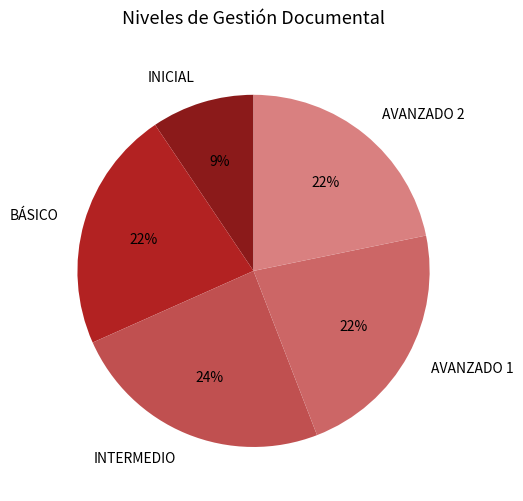

Is the sum of INICIAL and AVANZADO 1 greater than half?

No